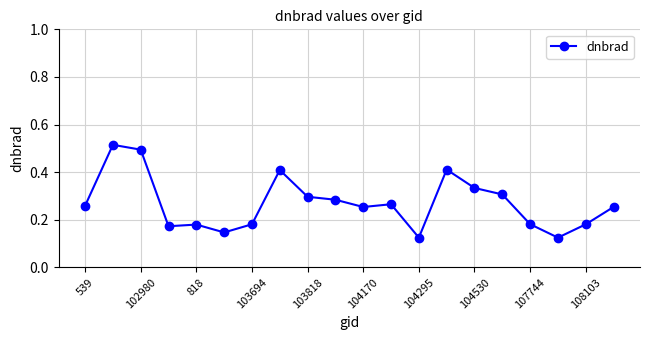

What is the sum of all values?

5.4